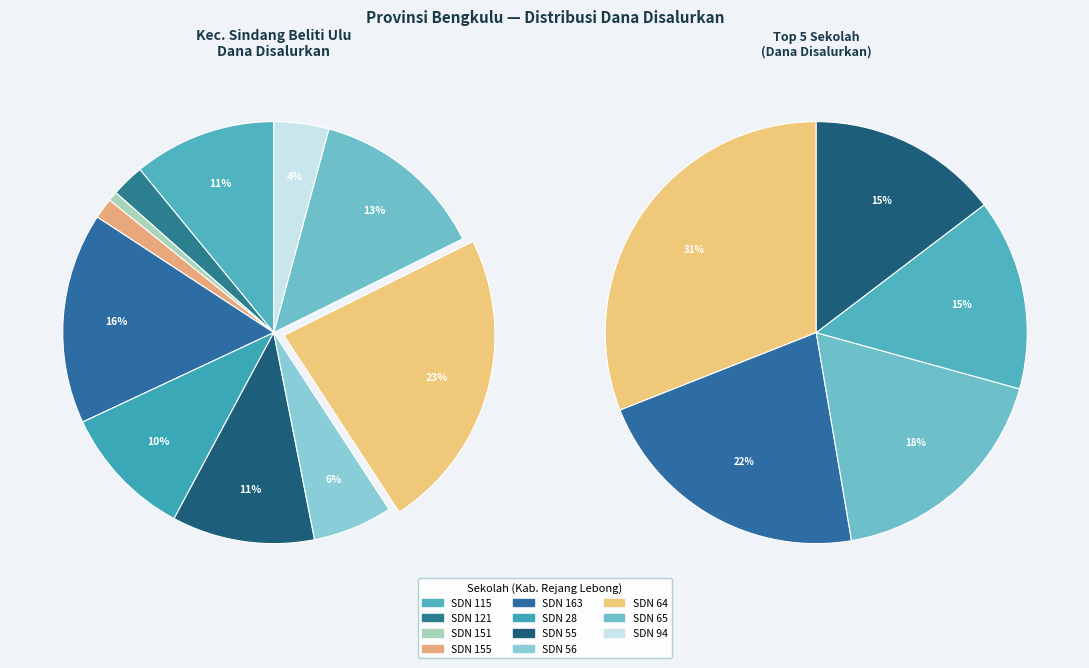

What is the smallest slice in the pie chart?

SD NEGERI 151 REJANG LEBONG